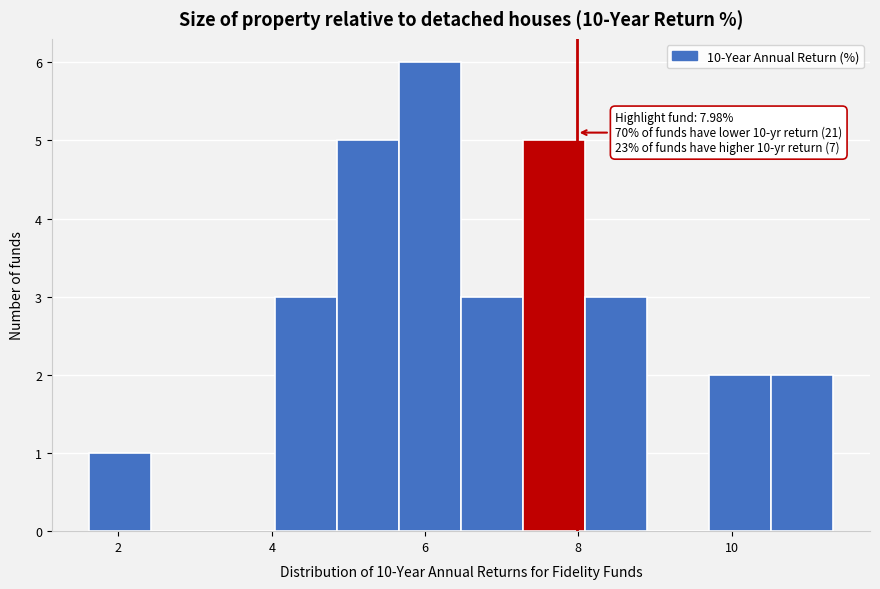

Over which range of the x-axis is the bar tallest?

5.6 to 6.4